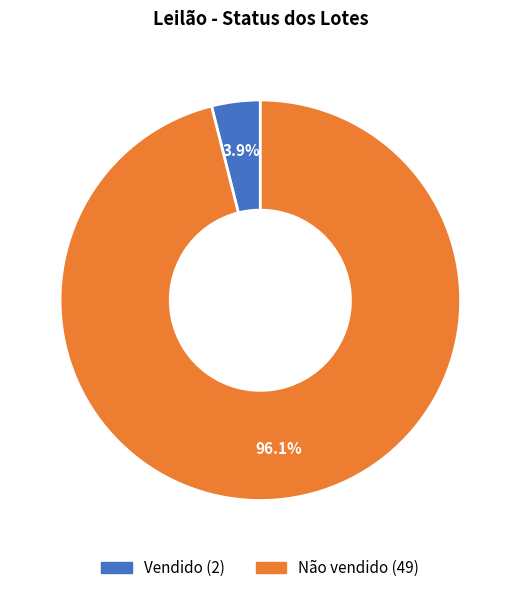

Count the number of slices in the pie.

2